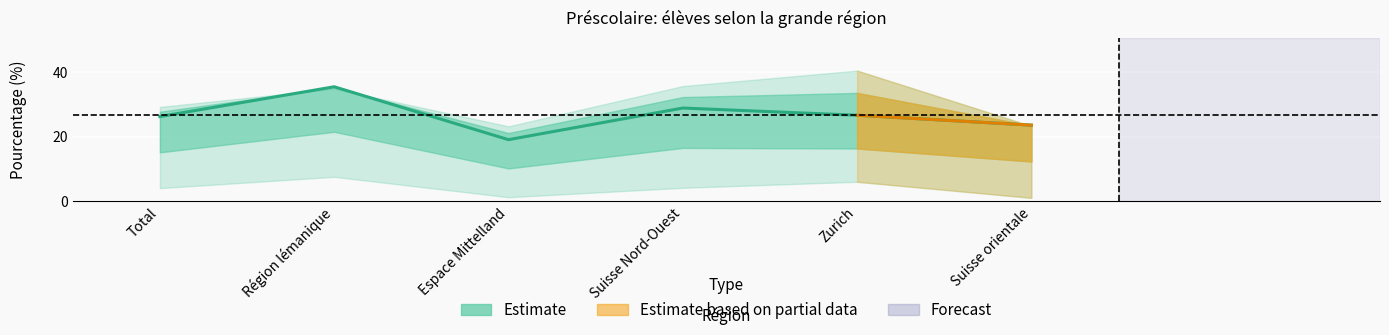

Is it true that the value at Espace Mittelland is 10.4?

False